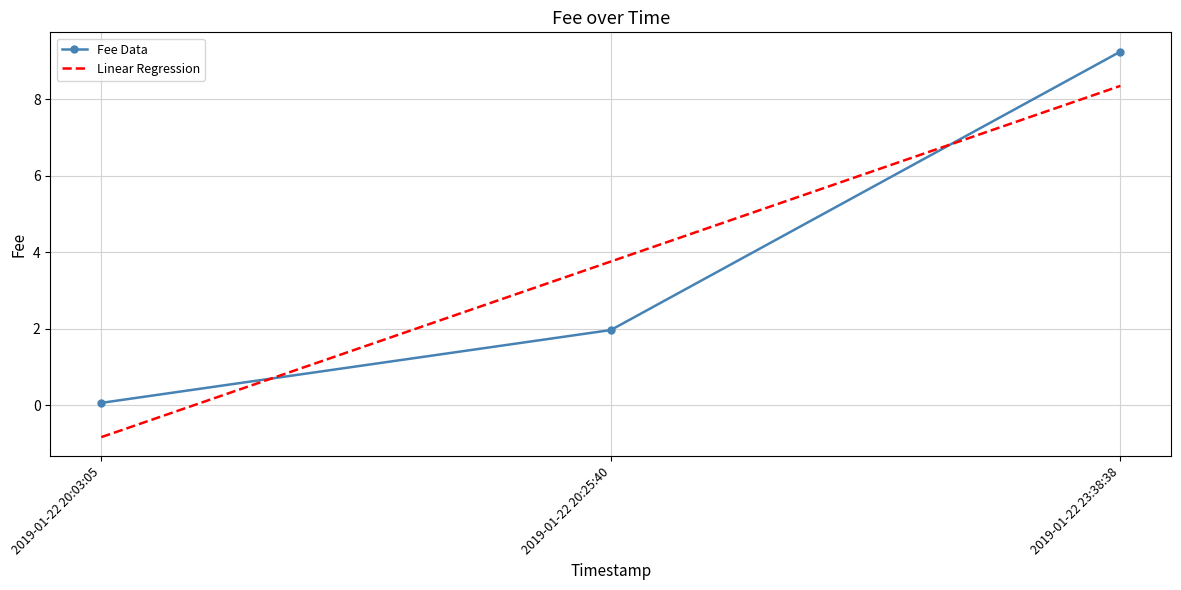

What position from the right is 2019-01-22 20:03:05?

3